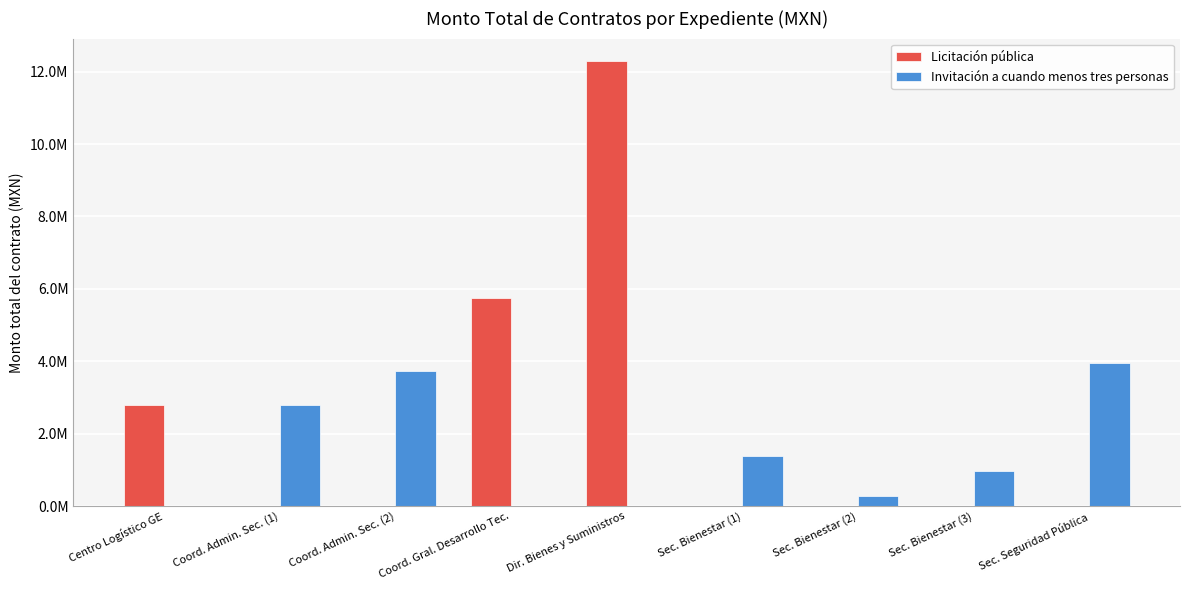

What is the label of the 5th bar from the right?

Dir. Bienes y Suministros